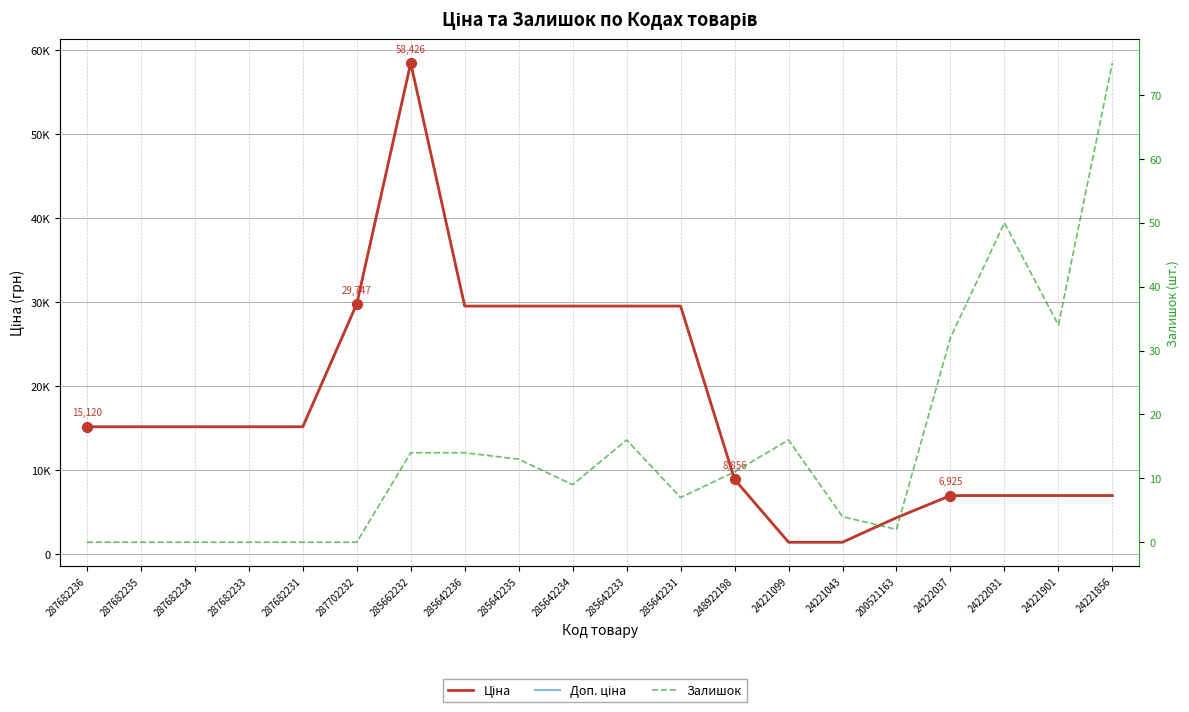

Is the value of Ціна at 285642236 greater than the value of Доп. ціна at 24222031?

Yes